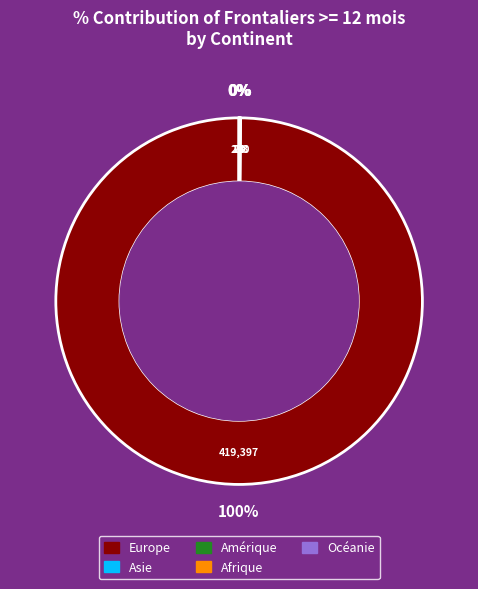

Is there any slice that represents more than half of the pie?

Yes